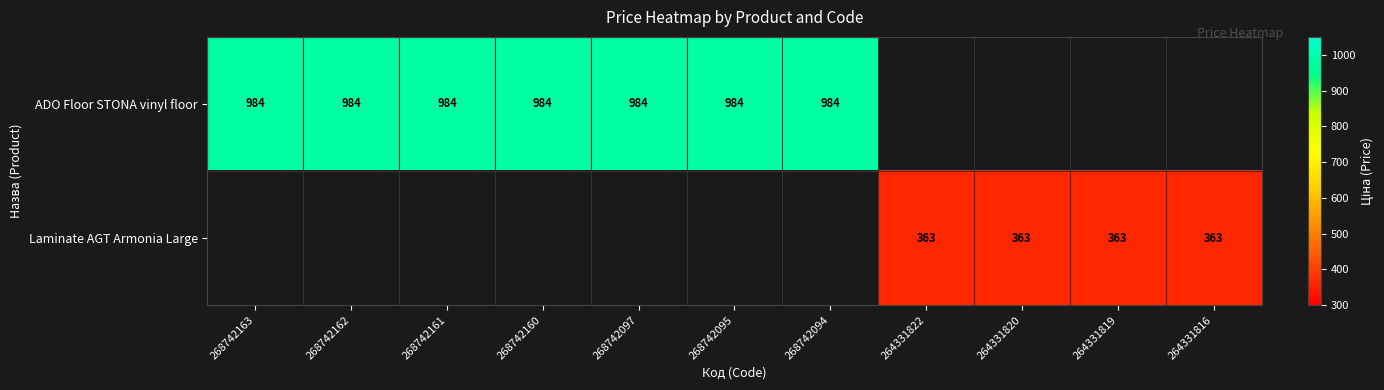

True or false: ADO Floor STONA vinyl floor has a value of 1525.0 at 268742161.

False